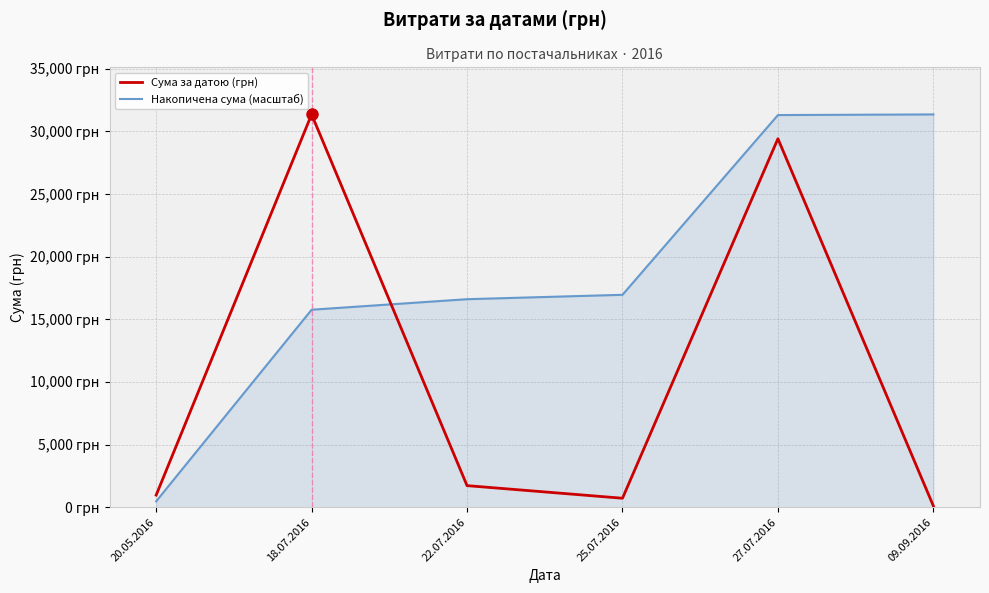

What are all the series names shown in the legend?

Сума за датою (грн), Накопичена сума (масштаб)